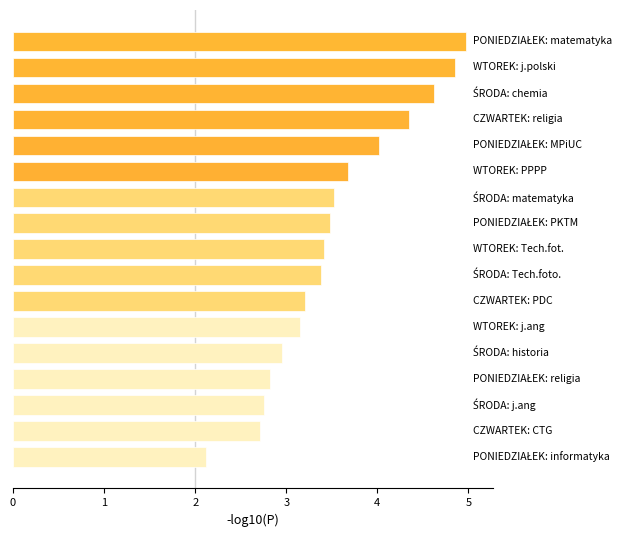

What is the difference between the second highest and minimum values?

2.7